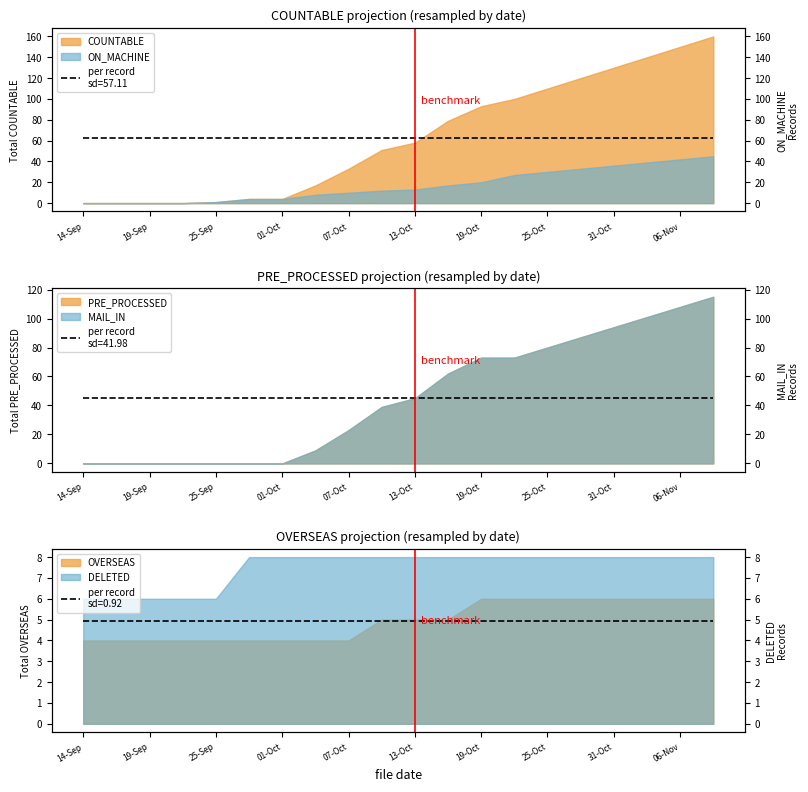

How many intersections are there between DELETED and COUNTABLE?

1